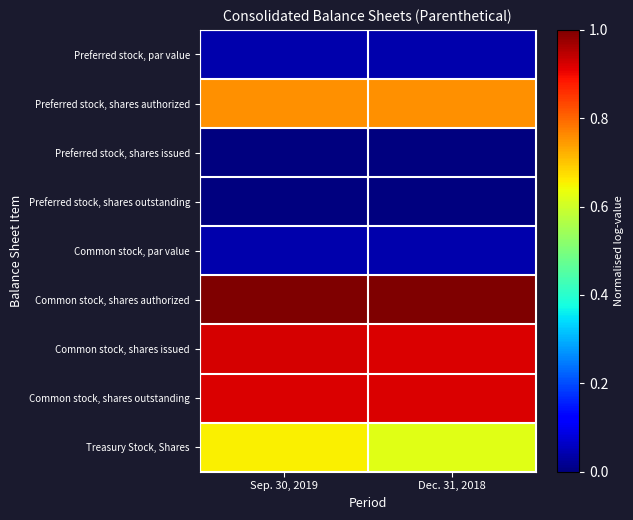

Which has a higher value, Sep. 30, 2019 or Dec. 31, 2018?

Sep. 30, 2019